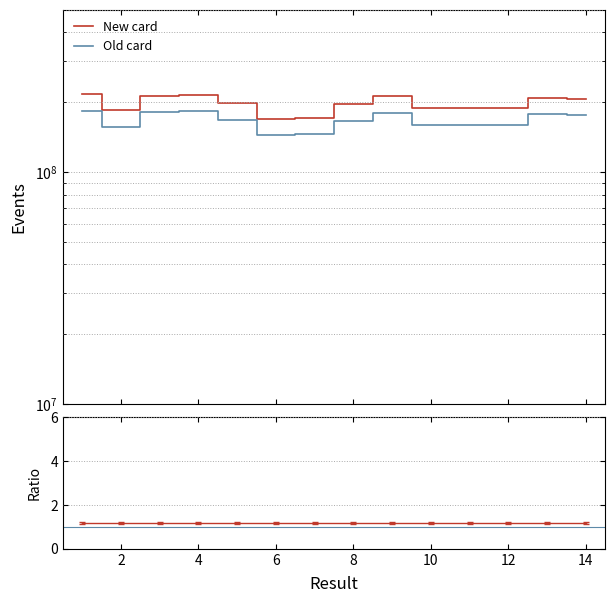

What is the value of the New card point at the 8th from the left?

195953934.0